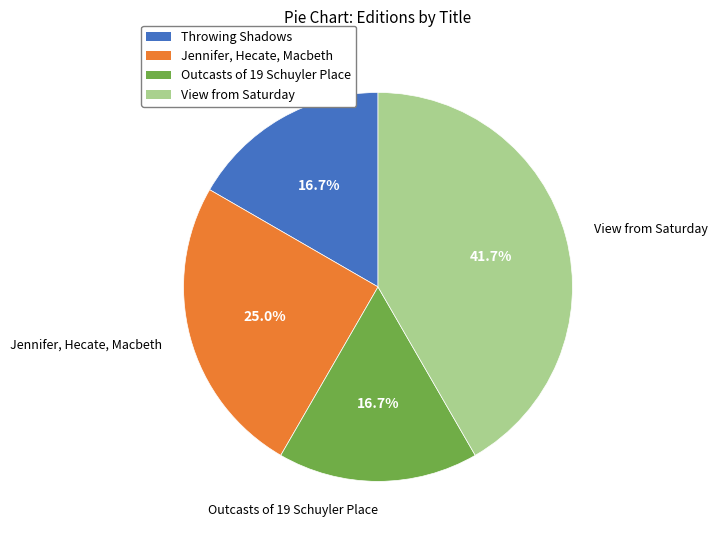

What percentage is NOT represented by Outcasts of 19 Schuyler Place?

83.3%